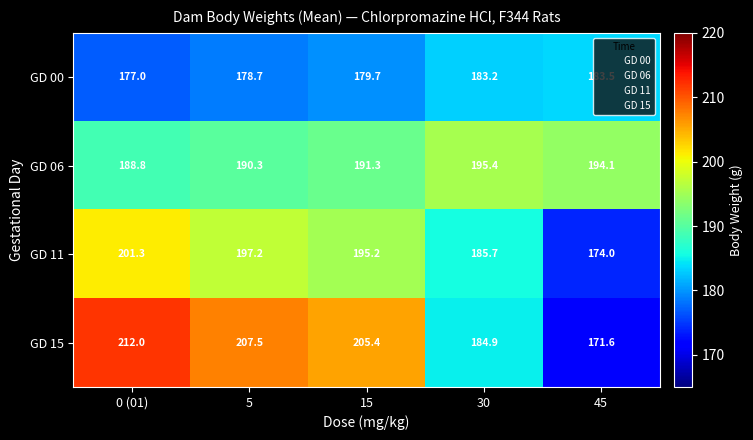

Rank the series by their maximum value, from highest to lowest.

GD 15, GD 11, GD 06, GD 00